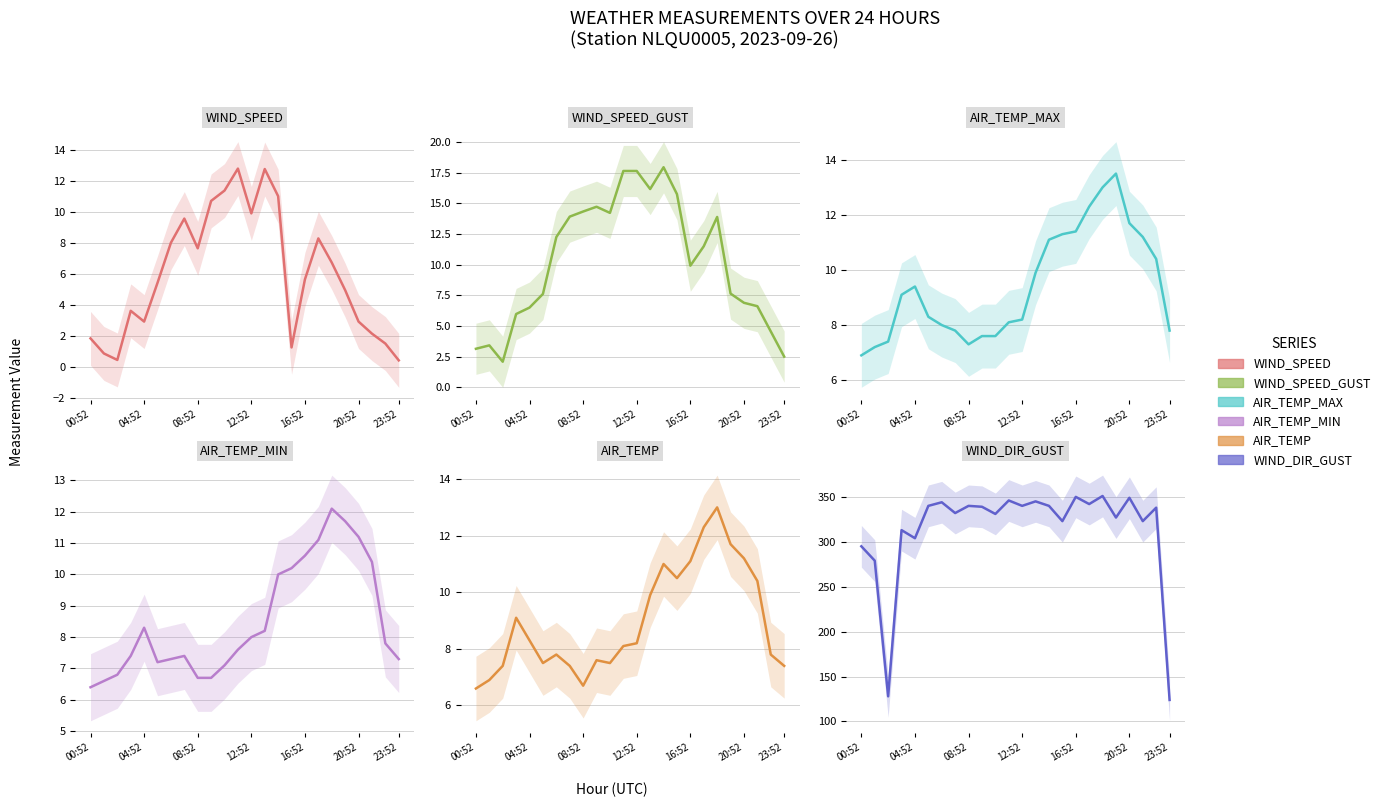

The value of WIND_SPEED_GUST at 20:52 is 10.6. True or false?

False